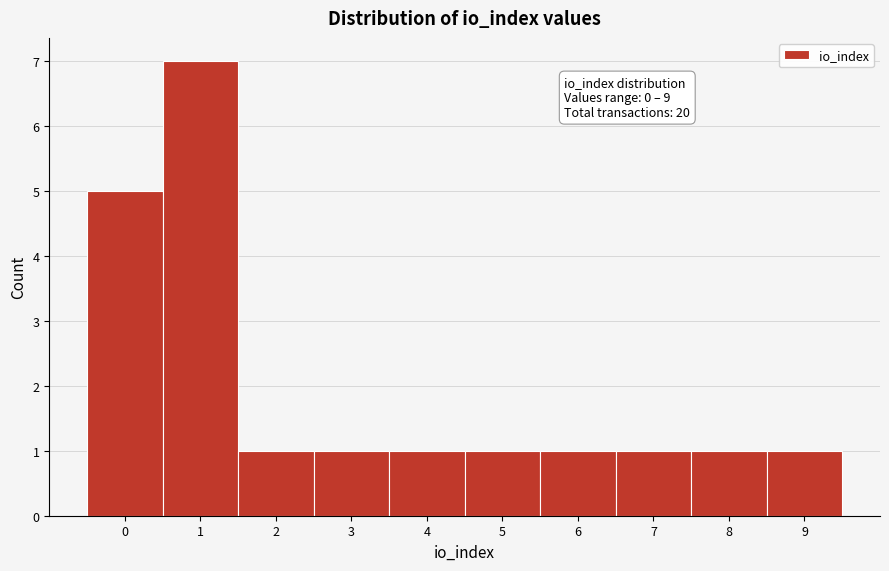

Which range on the x-axis has the tallest bar?

0.5 to 1.5